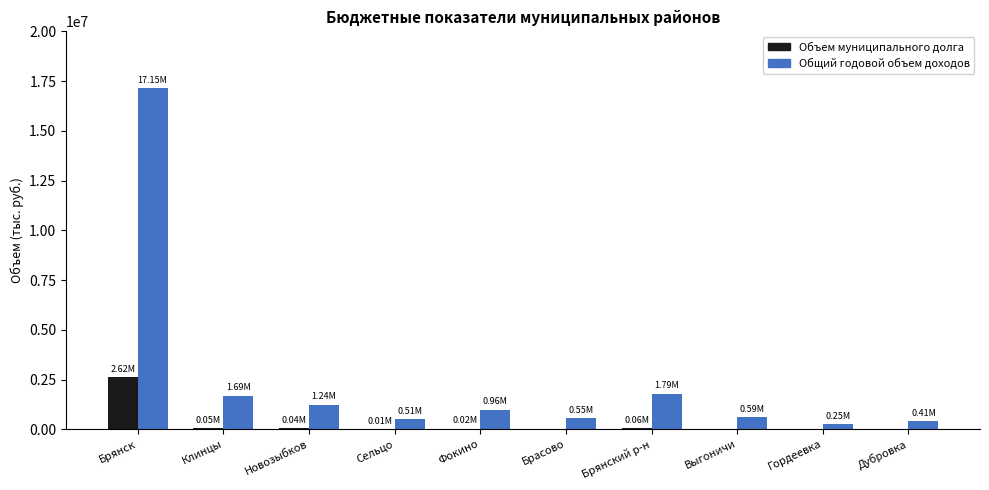

At which category is the sum across all series the highest?

Брянск